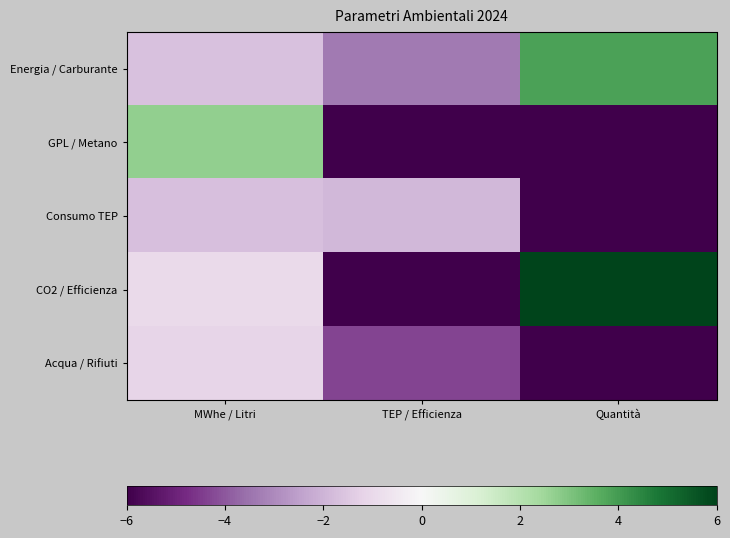

Rank the series by their maximum value, from highest to lowest.

CO2 / Efficienza, Energia / Carburante, GPL / Metano, Acqua / Rifiuti, Consumo TEP